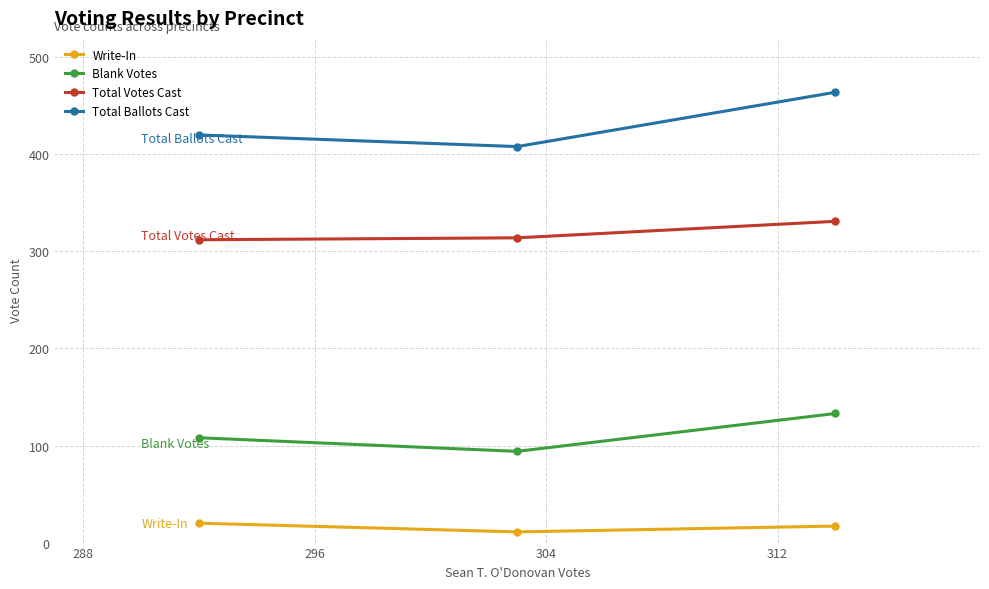

What is the value of the Total Votes Cast point at the 2nd from the left?

314